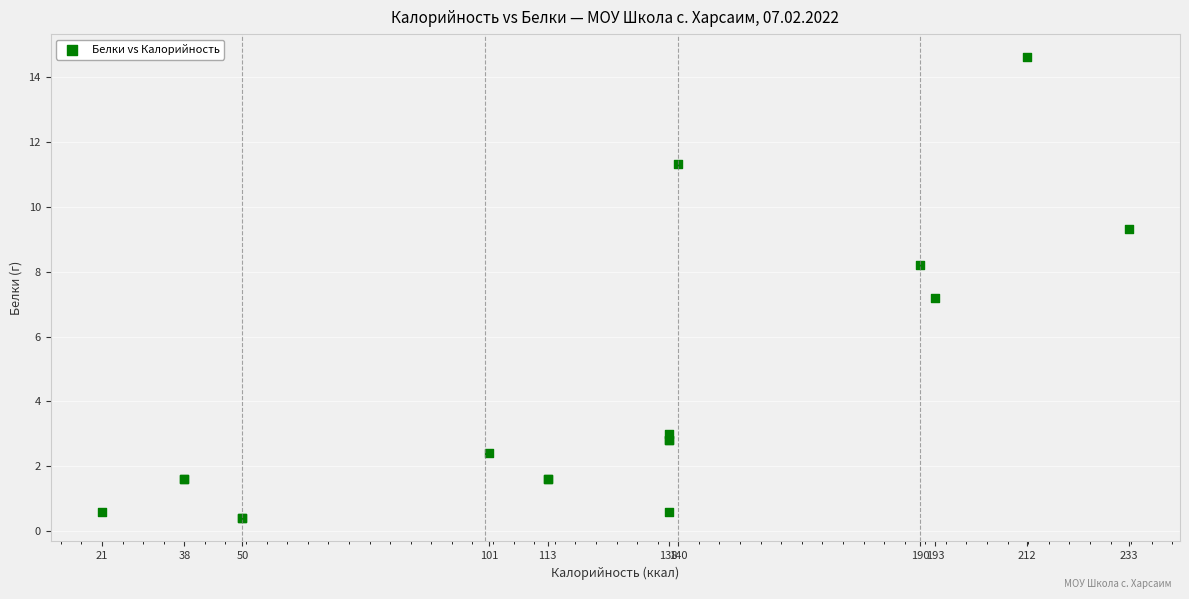

What Y value in the scatter plot is closest to 7?

7.2